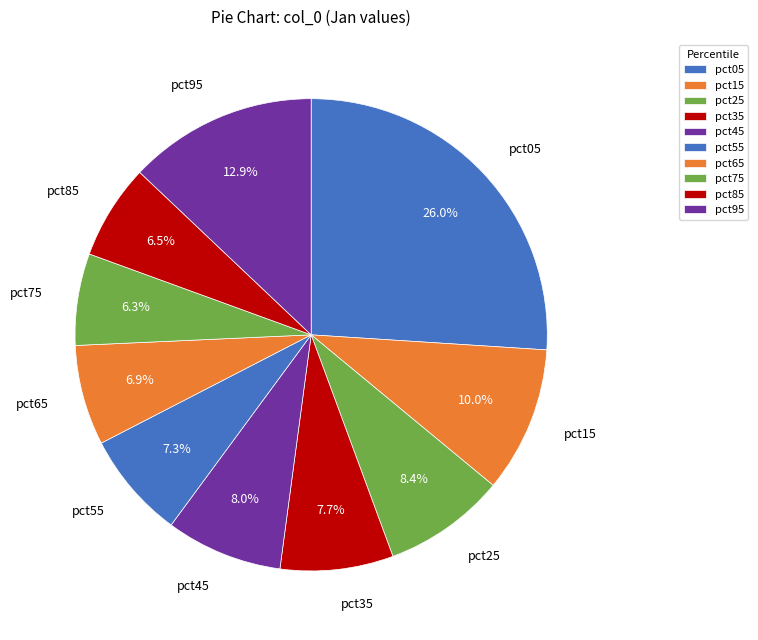

What is the largest slice in the pie chart?

pct05